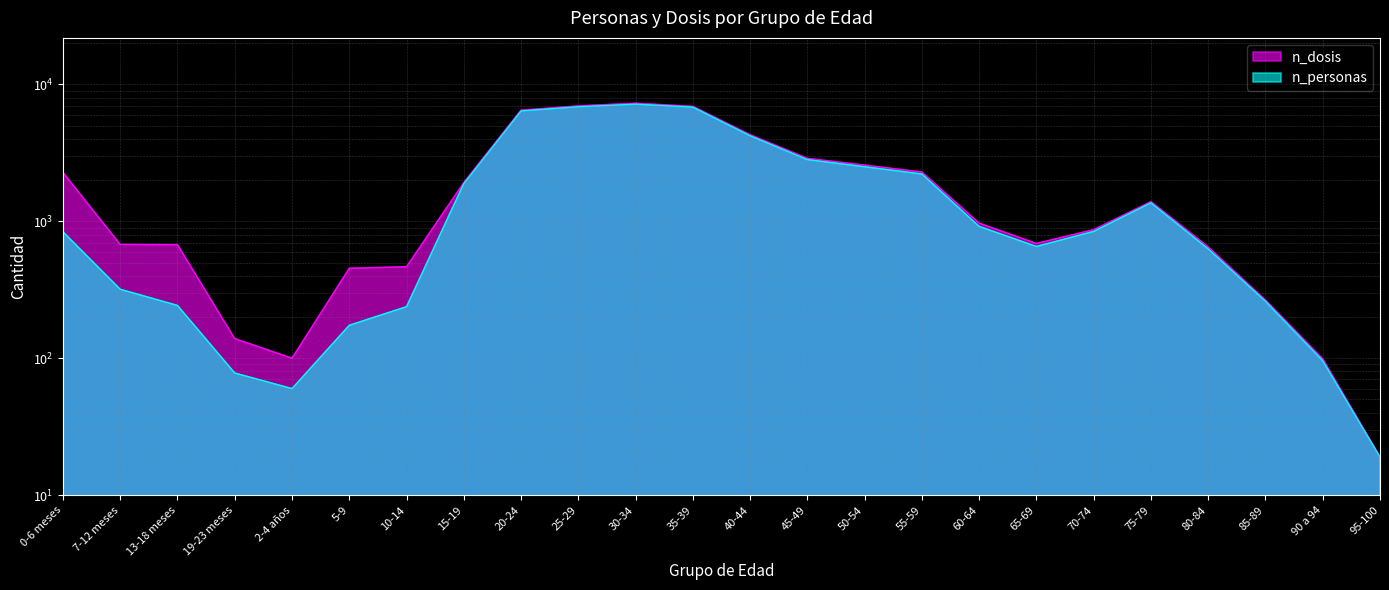

True or false: n_personas has a value of 6873 at 25-29.

True